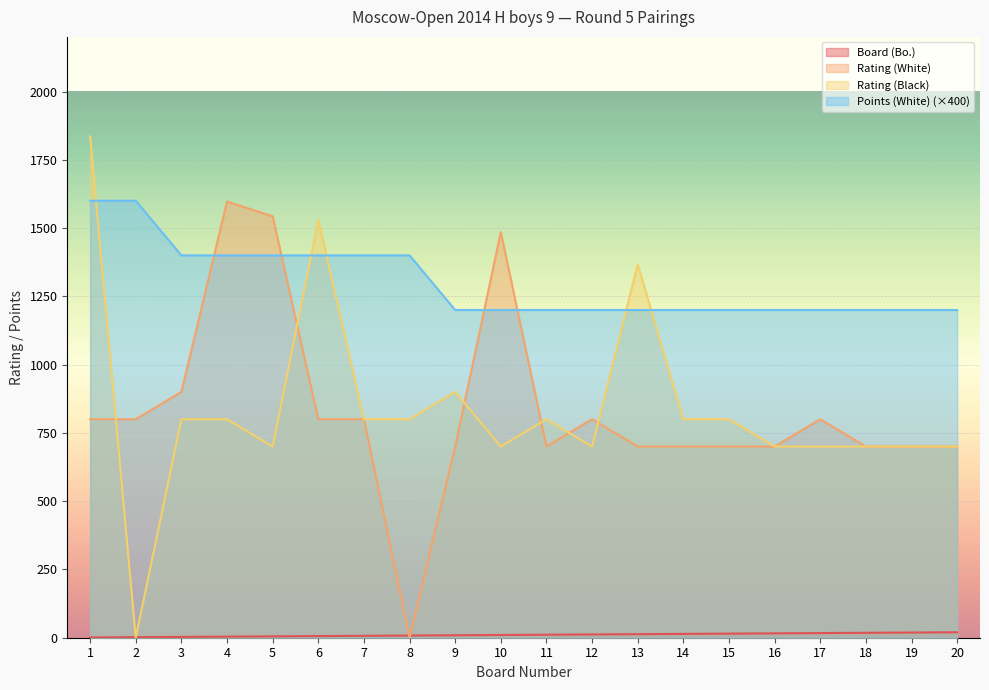

Between 13 and 16, which series saw the biggest shift?

Rating (Black)